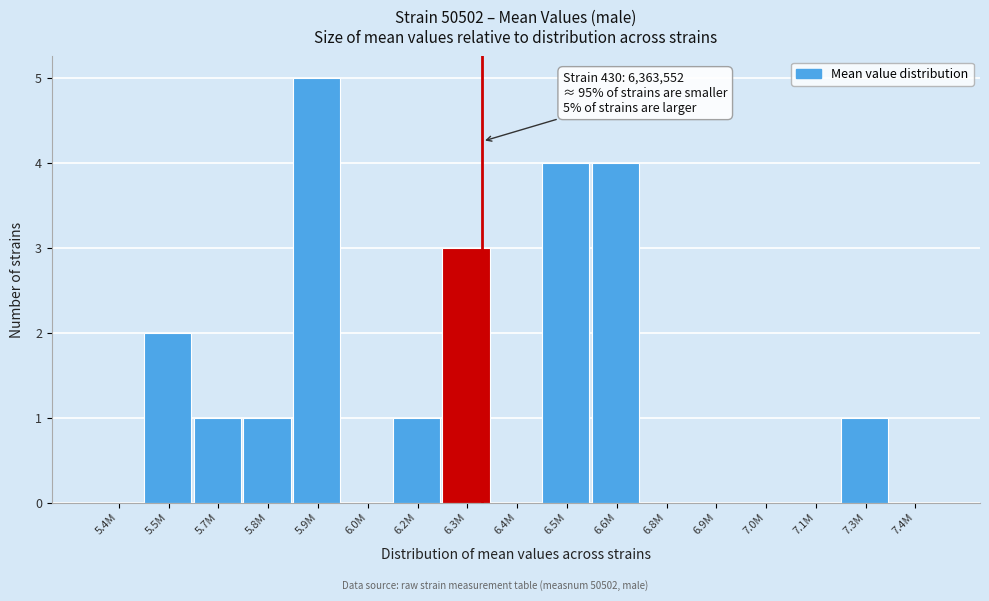

Reading left to right, transcribe all the data shown in this chart.

5.4M=0	5.5M=2	5.7M=1	5.8M=1	5.9M=5	6.0M=0	6.2M=1	6.3M=3	6.4M=0	6.5M=4	6.6M=4	6.8M=0	6.9M=0	7.0M=0	7.1M=0	7.3M=1	7.4M=0